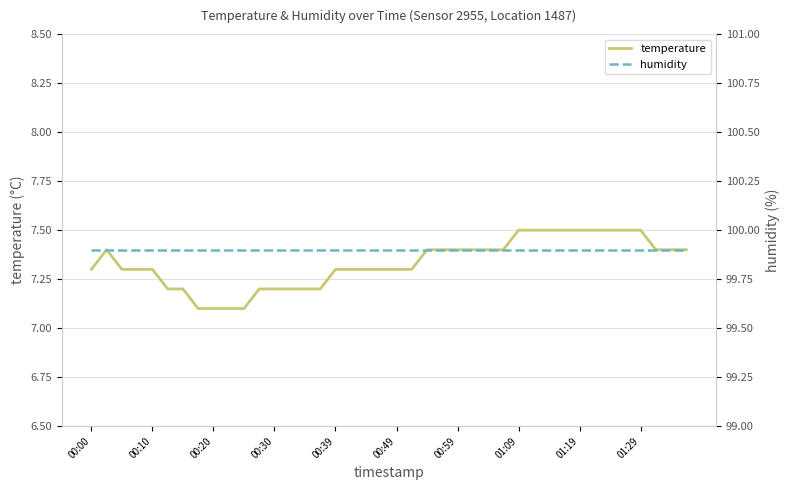

Reading left to right, extract all data points from this chart.

temperature: 7.3	7.4	7.3	7.3	7.3	7.2	7.2	7.1	7.1	7.1	7.1	7.2	7.2	7.2	7.2	7.2	7.3	7.3	7.3	7.3	7.3	7.3	7.4	7.4	7.4	7.4	7.4	7.4	7.5	7.5	7.5	7.5	7.5	7.5	7.5	7.5	7.5	7.4	7.4	7.4
humidity: 99.9	99.9	99.9	99.9	99.9	99.9	99.9	99.9	99.9	99.9	99.9	99.9	99.9	99.9	99.9	99.9	99.9	99.9	99.9	99.9	99.9	99.9	99.9	99.9	99.9	99.9	99.9	99.9	99.9	99.9	99.9	99.9	99.9	99.9	99.9	99.9	99.9	99.9	99.9	99.9